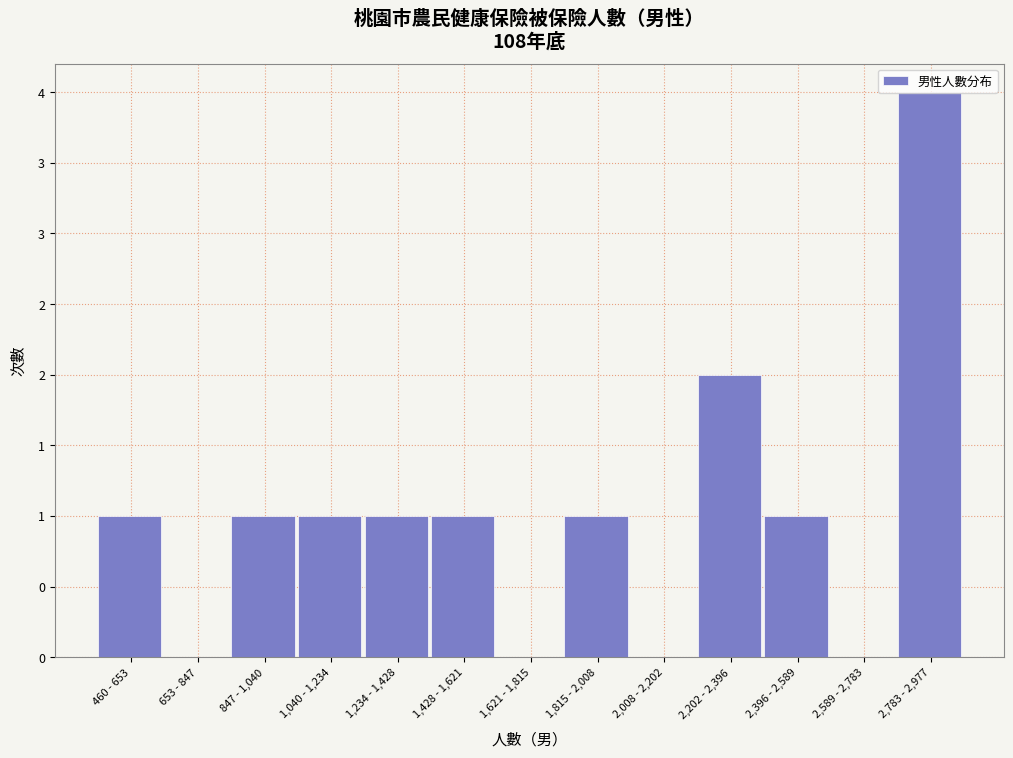

Are the bars horizontal?

No